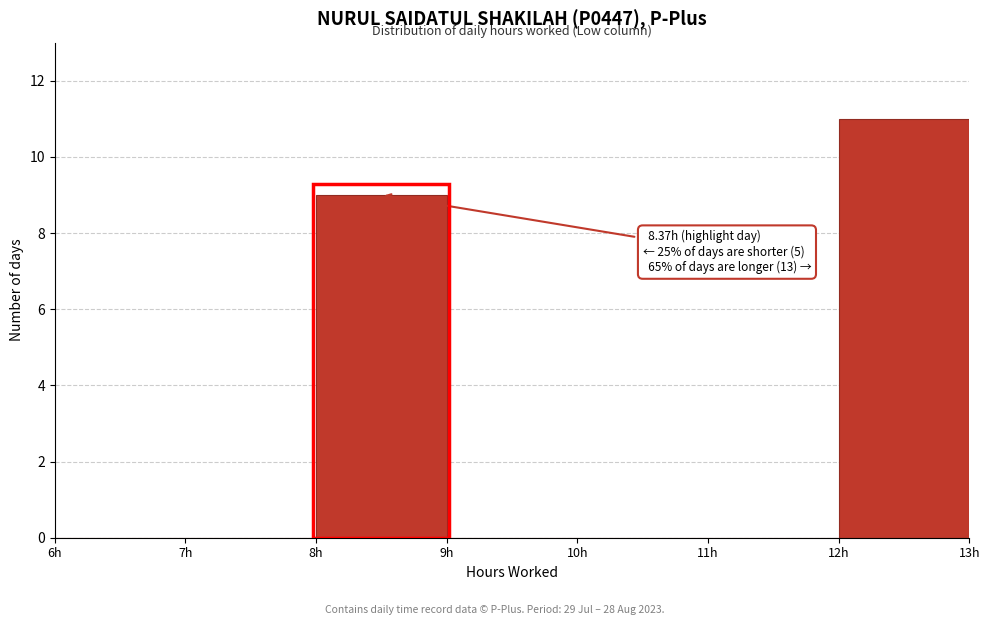

Which range on the x-axis has the tallest bar?

12 to 13